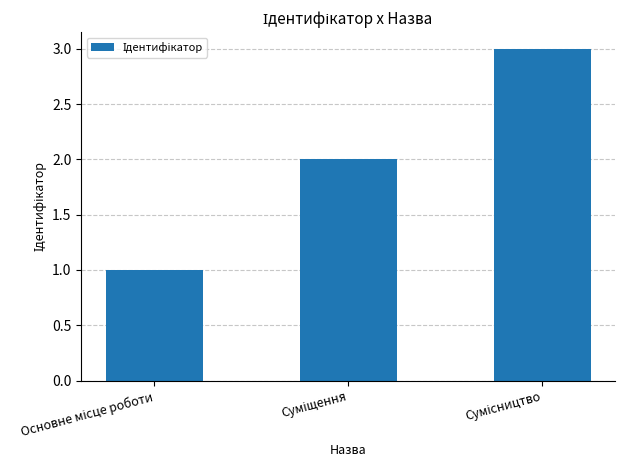

What is the maximum value shown in the chart?

3